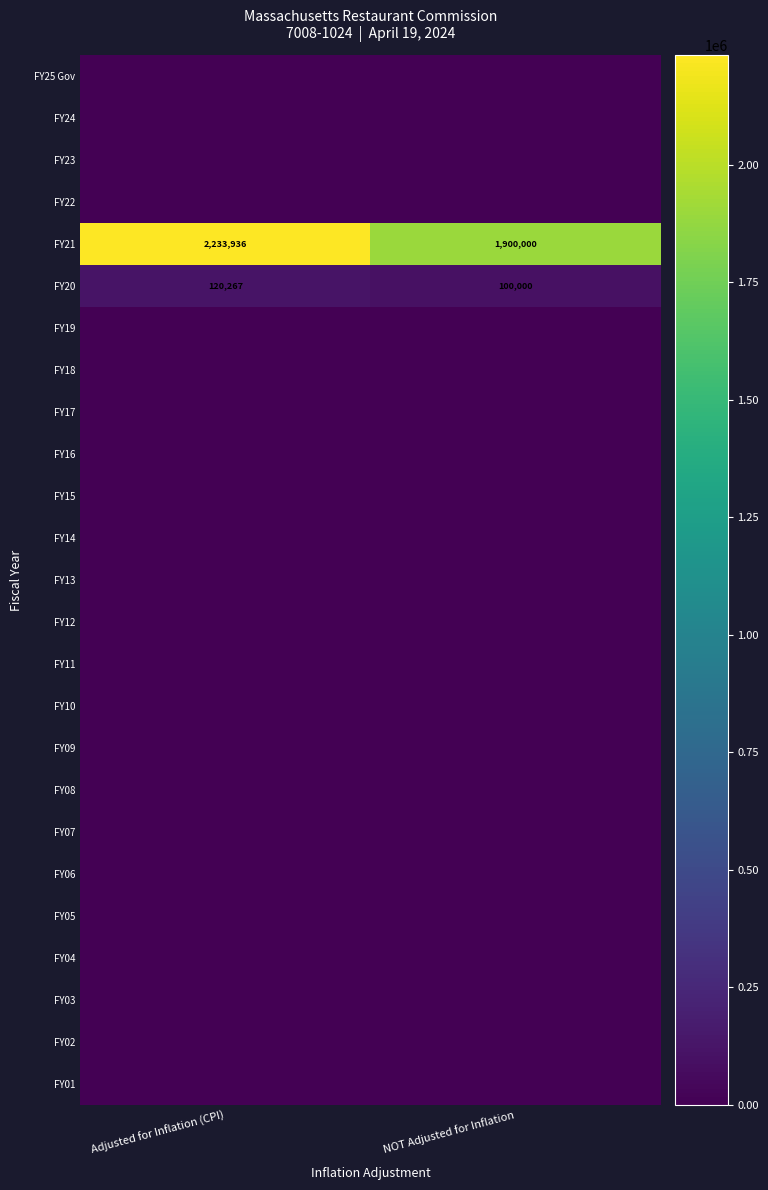

What is the sum of all FY20 values?

220267